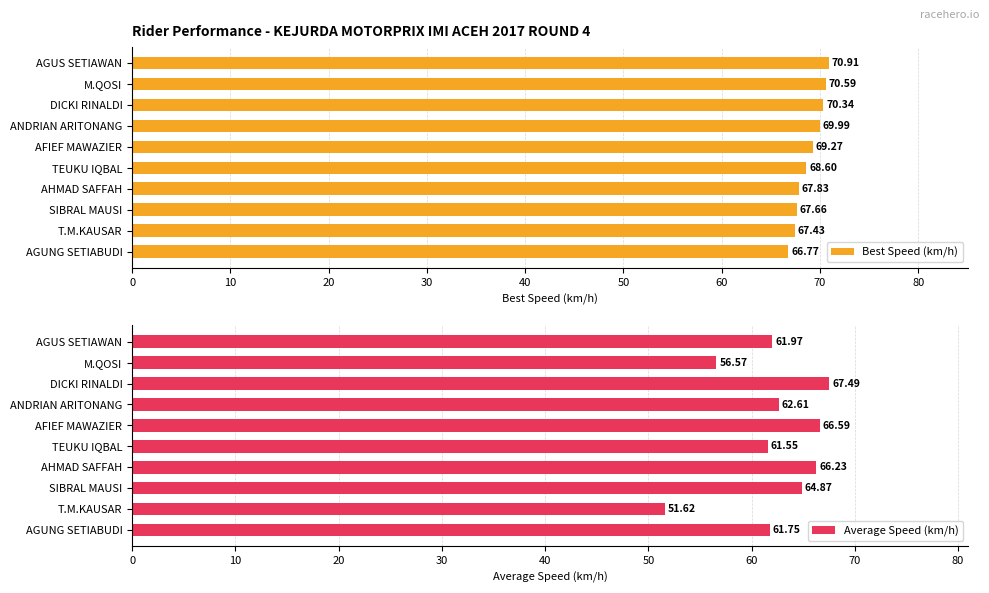

The Average Speed (km/h) series shows 14.0 at DICKI RINALDI. True or false?

False